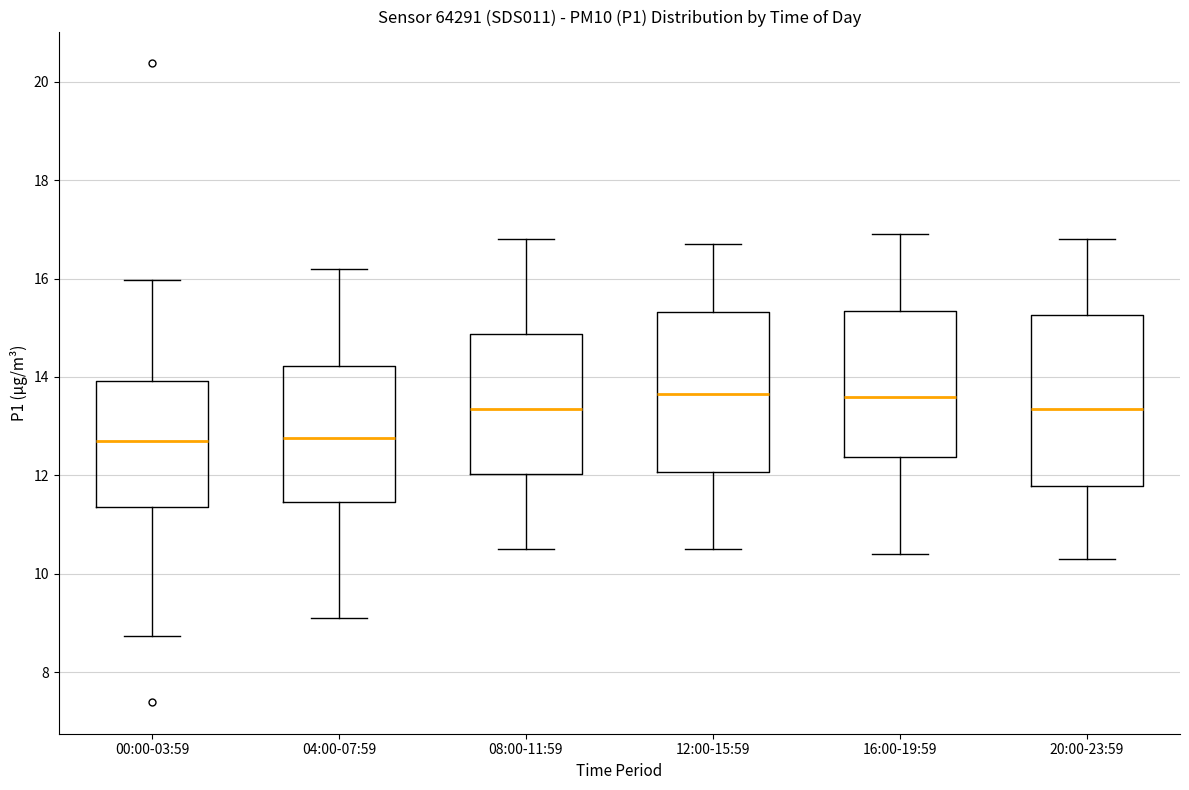

Where does the lower whisker of the box for 00:00-03:59 end on the y-axis? The values are not printed on the chart, so give them approximately, as read against the axis.

8.8